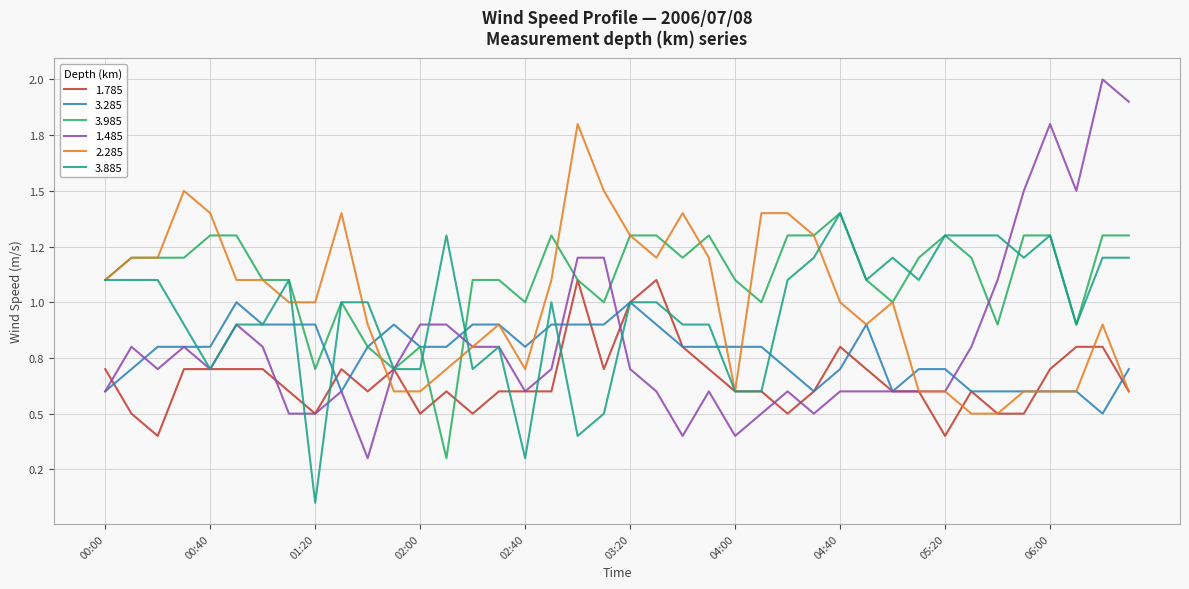

What are all the series names shown in the legend?

1.785, 3.285, 3.985, 1.485, 2.285, 3.885